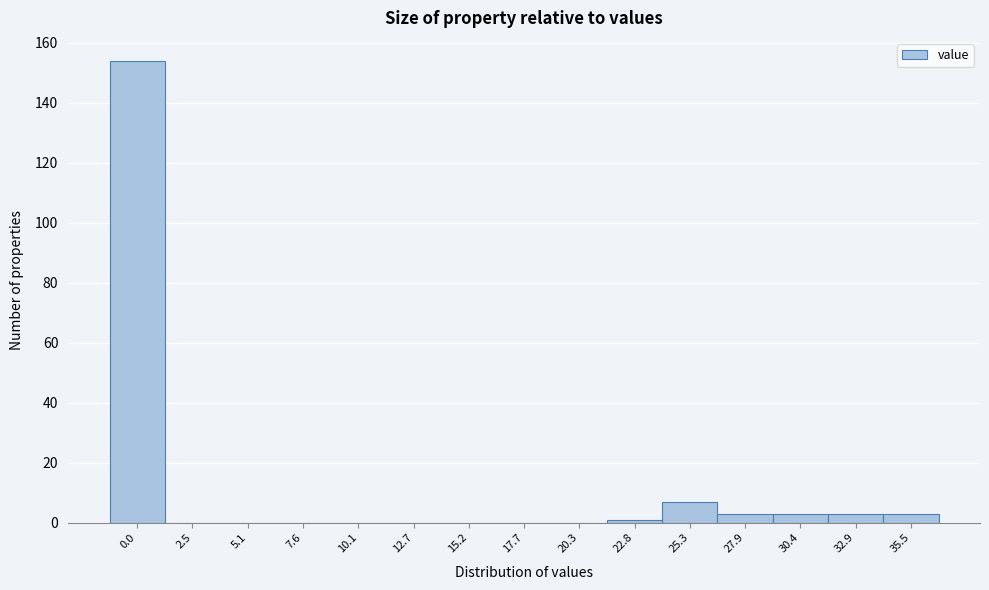

Reading right to left, list all the values displayed in this chart.

35.5=3	32.9=3	30.4=3	27.9=3	25.3=7	22.8=1	20.3=0	17.7=0	15.2=0	12.7=0	10.1=0	7.6=0	5.1=0	2.5=0	0.0=154